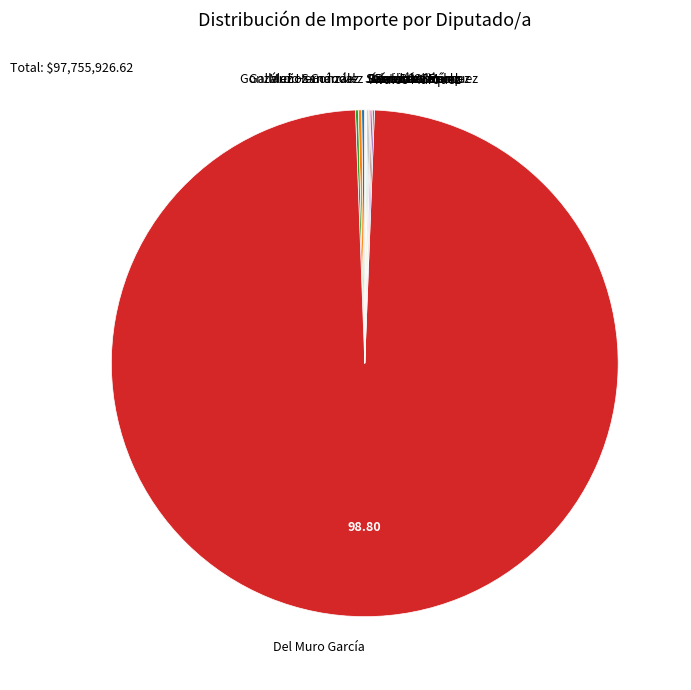

Which category accounts for the majority?

Del Muro García